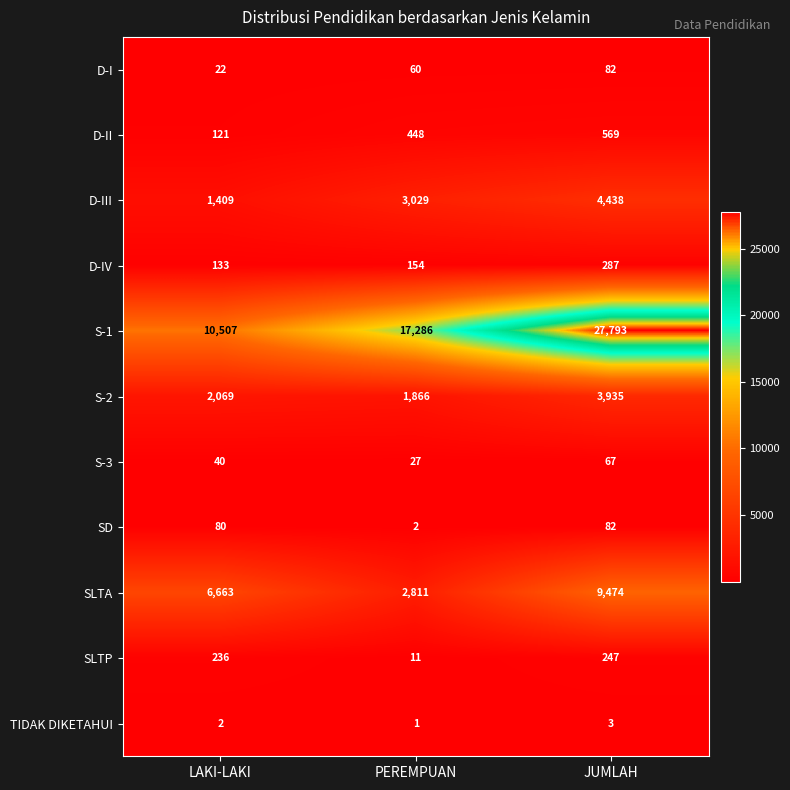

Which category has the highest value in the SLTA series?

JUMLAH